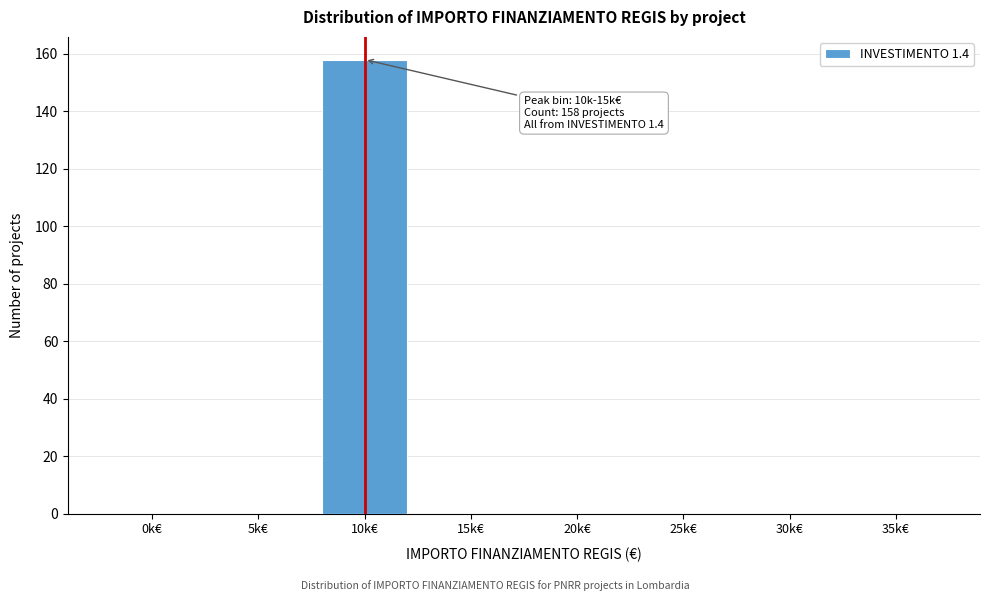

Reading right to left, list all the values displayed in this chart.

35k€=0	30k€=0	25k€=0	20k€=0	15k€=0	10k€=158	5k€=0	0k€=0